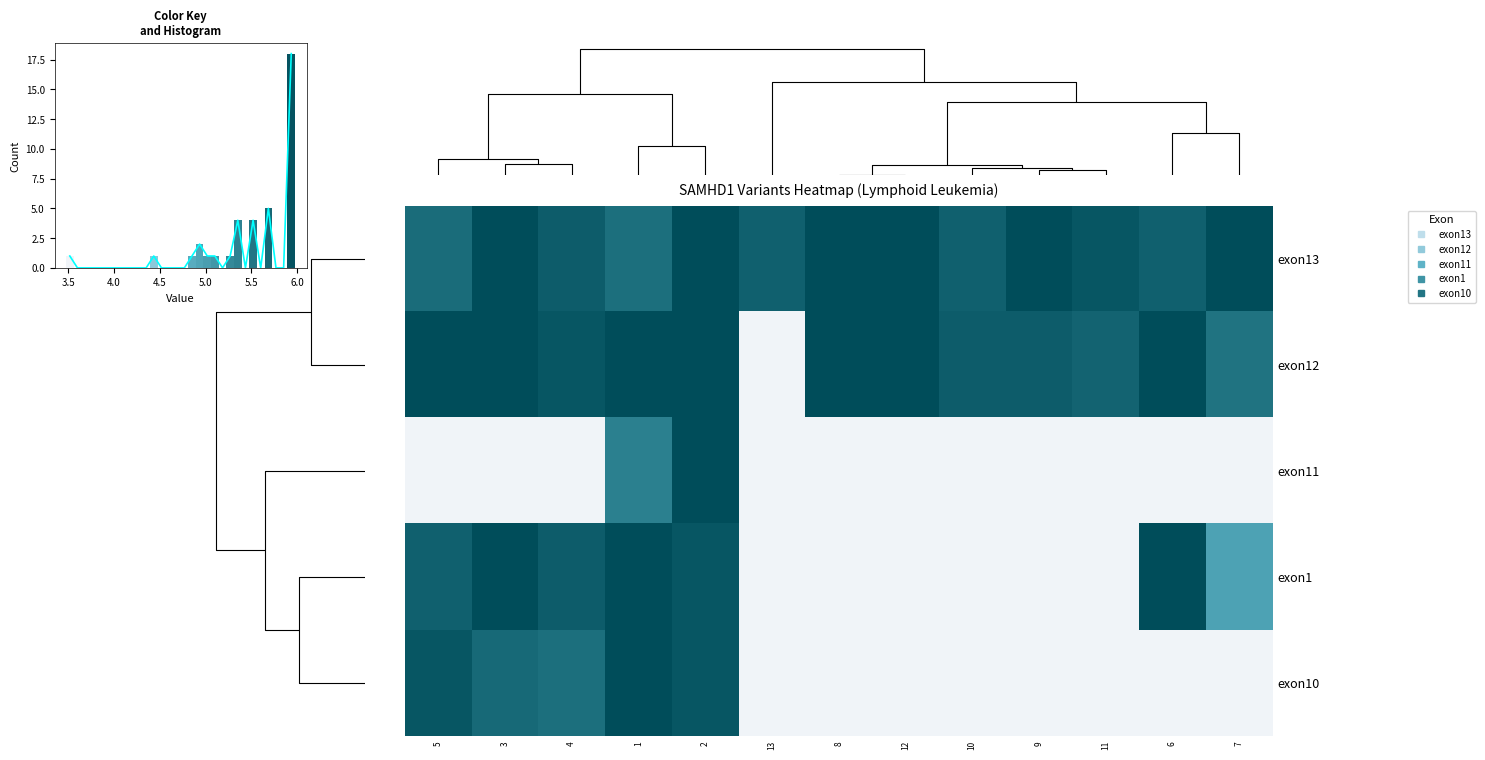

How many data points does each series have?

13